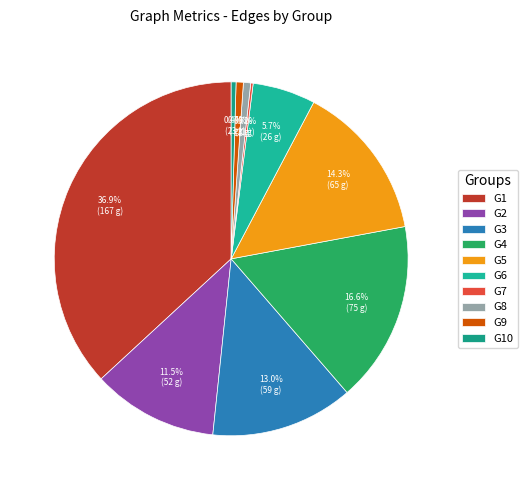

How much of the chart is everything except G1?

63.1%